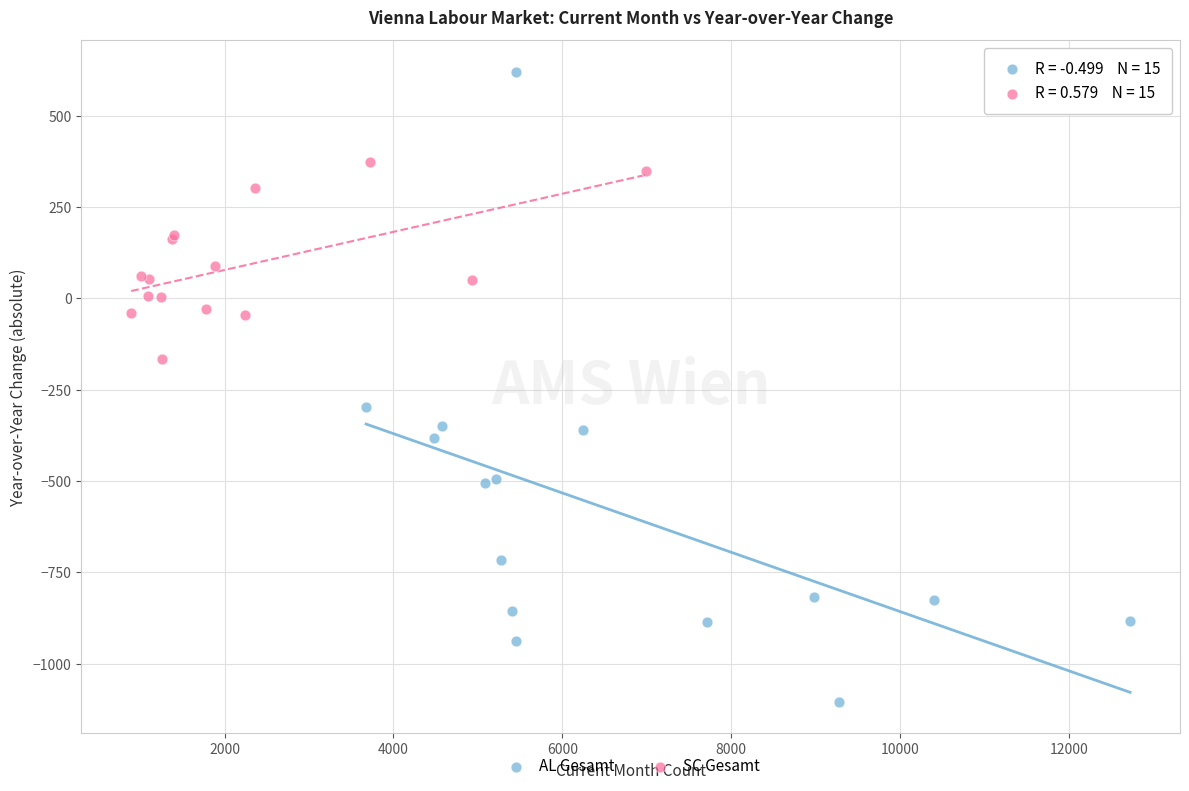

Which series reaches the minimum Y coordinate?

AL Gesamt